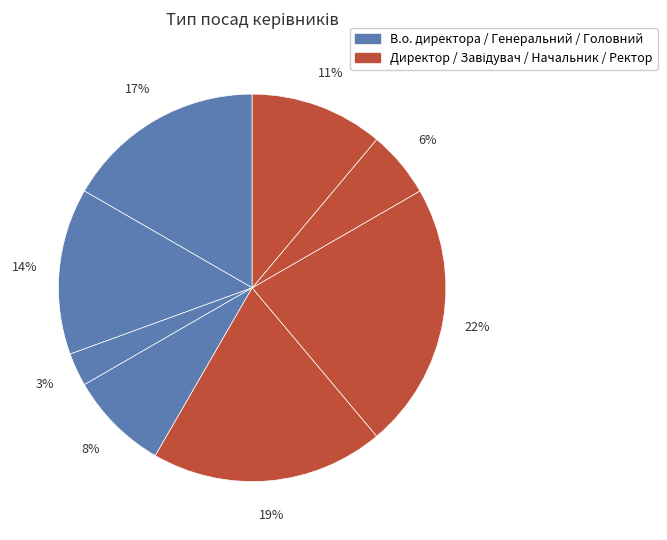

How many slices are in this pie chart?

8